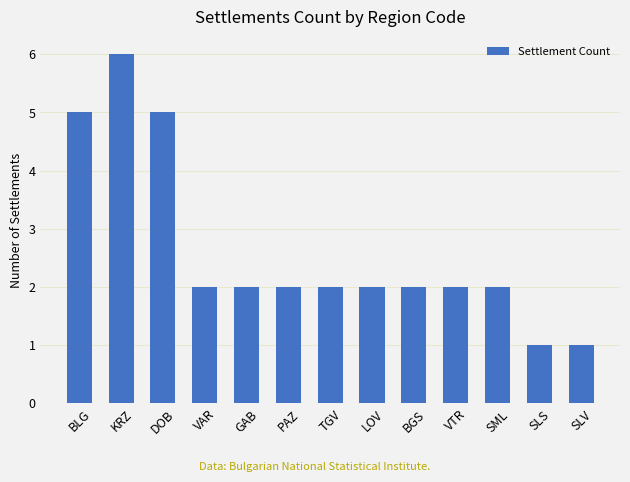

What is the label of the 10th bar from the right?

VAR